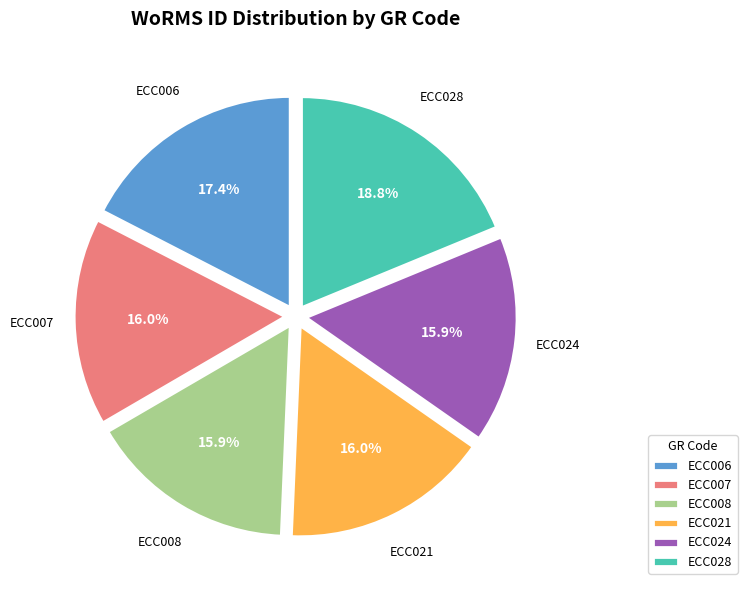

To the nearest percent, what is the difference between the largest and smallest slice percentages?

3%